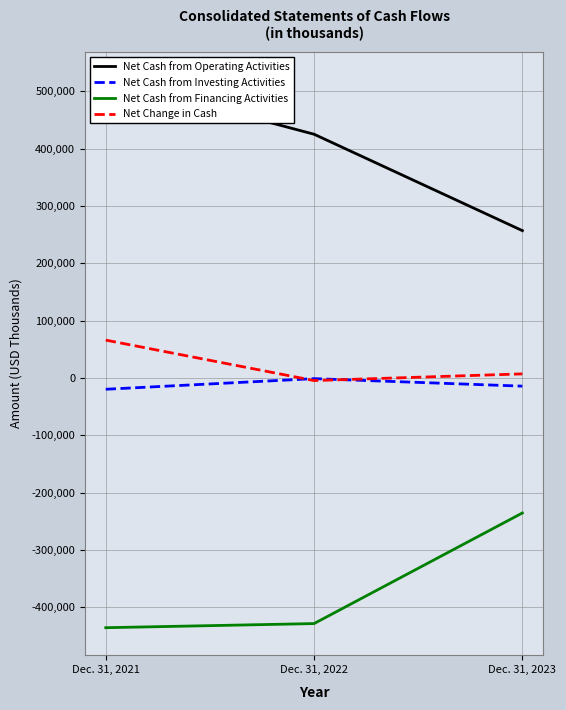

What is the greatest value displayed?

521251